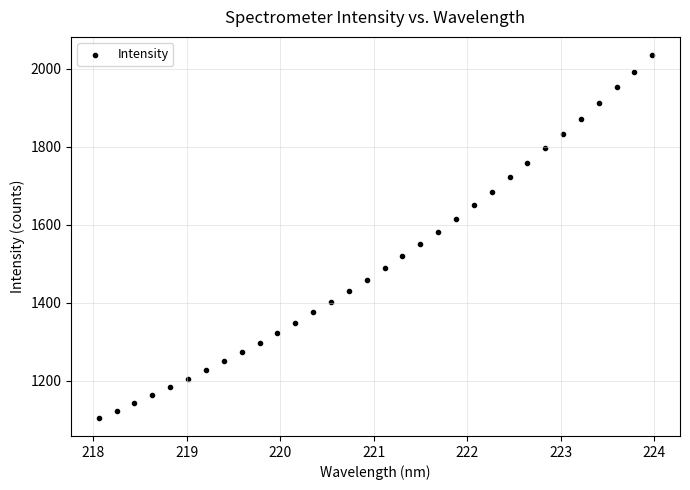

What is the range of X values (max minus min)?

5.9